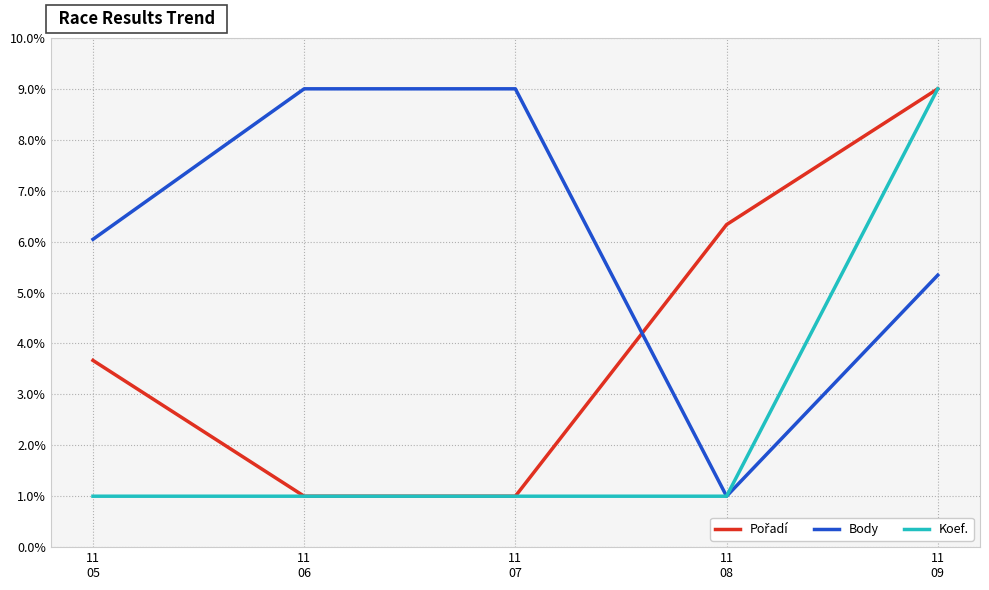

Which series has the largest total across all categories?

Body